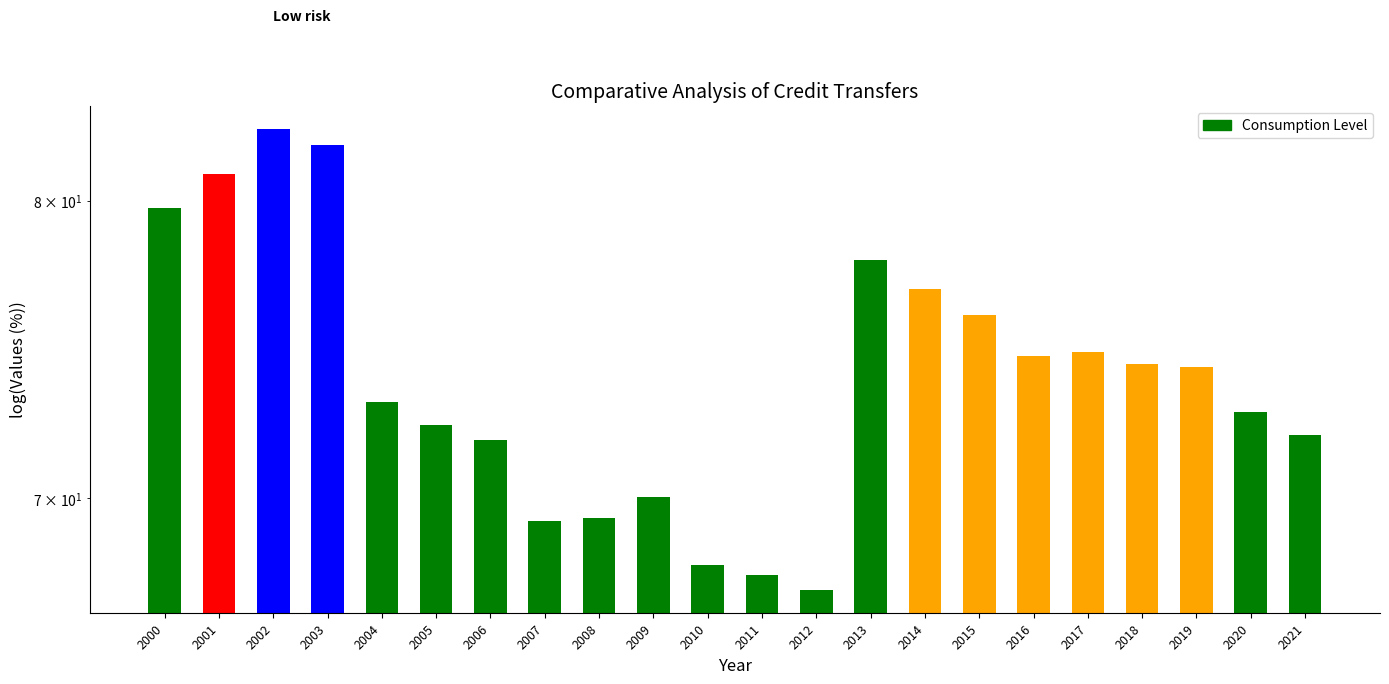

What is the sum of all values?

1627.8